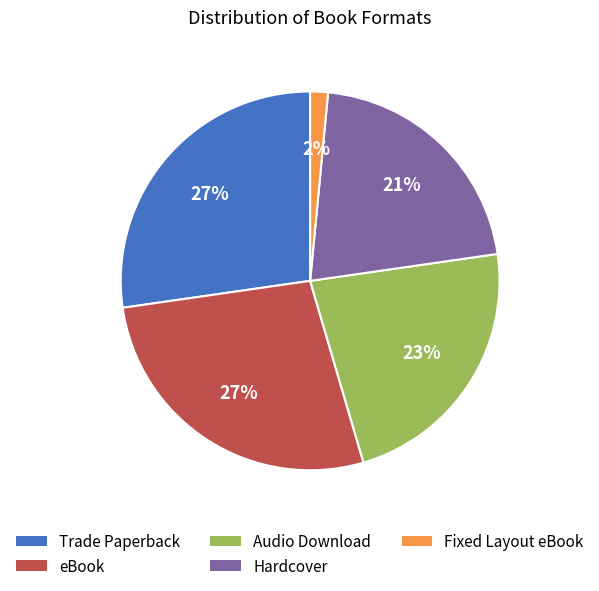

To the nearest percent, what is the average slice percentage?

20%